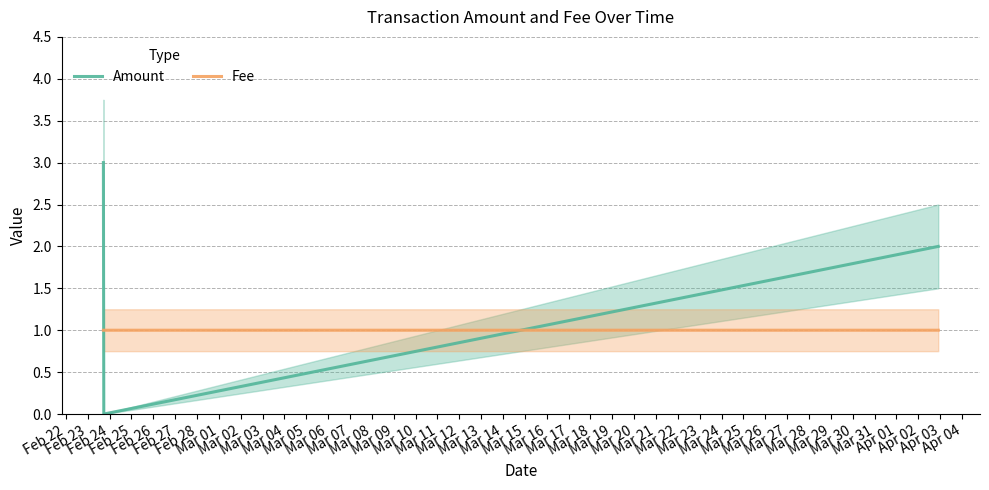

What is the difference between the maximum and minimum values in the Amount series?

3.0